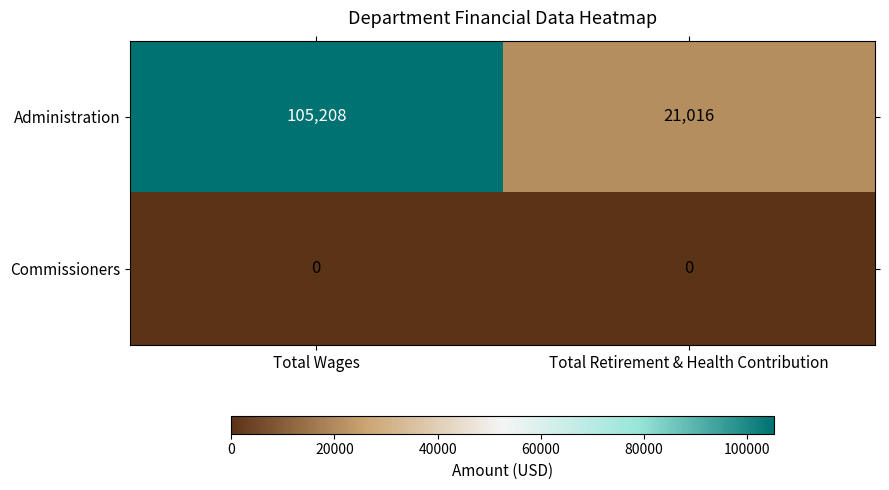

Rank the series at Total Retirement & Health Contribution from highest to lowest value.

Administration, Commissioners